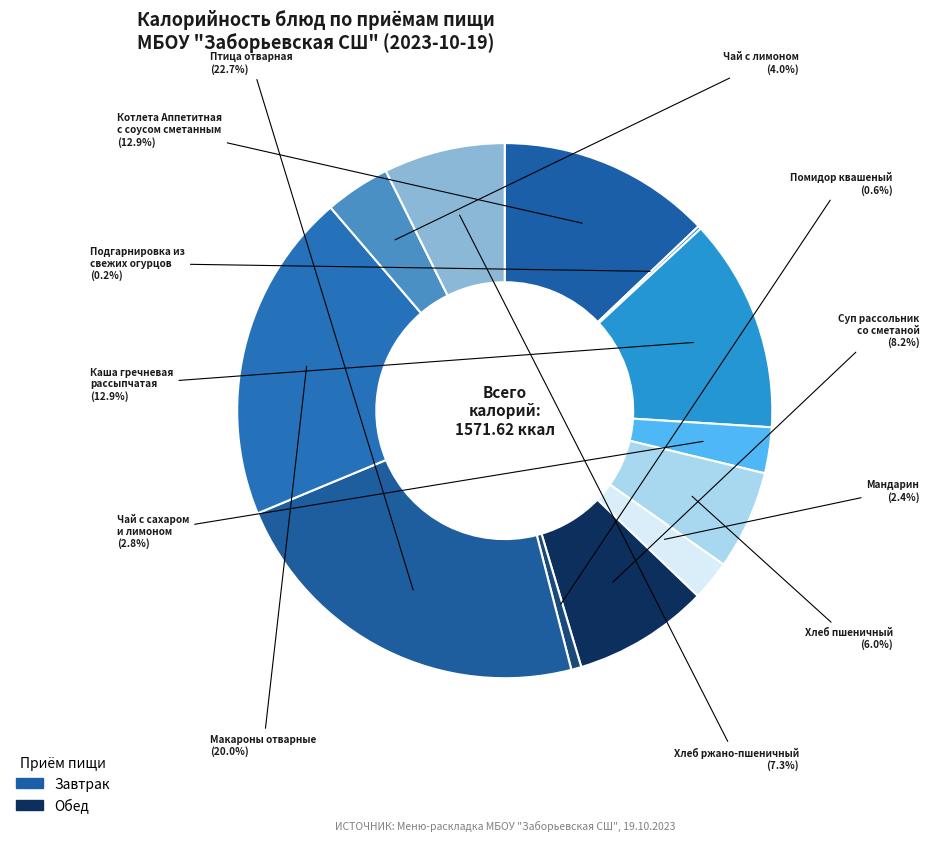

Rank the categories by value from highest to lowest.

Птица отварная, Макароны отварные, Каша гречневая
рассыпчатая, Котлета Аппетитная
с соусом сметанным, Суп рассольник
со сметаной, Хлеб ржано-пшеничный, Хлеб пшеничный, Чай с лимоном, Чай с сахаром
и лимоном, Мандарин, Помидор квашеный, Подгарнировка из
свежих огурцов